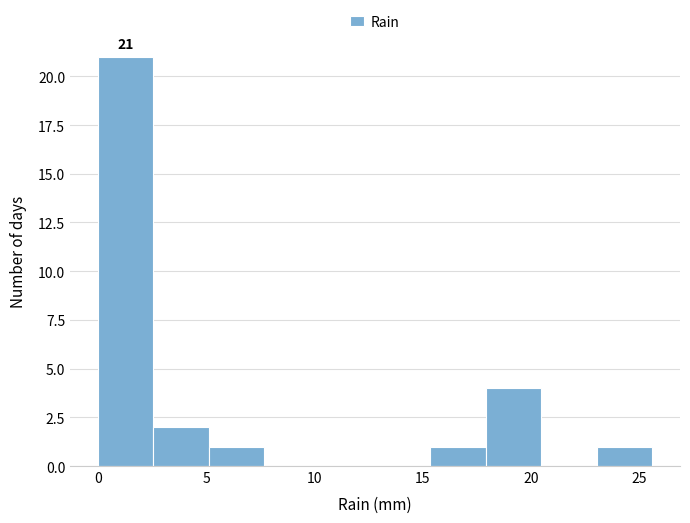

Over which range of the x-axis is the bar tallest?

0.0 to 2.5